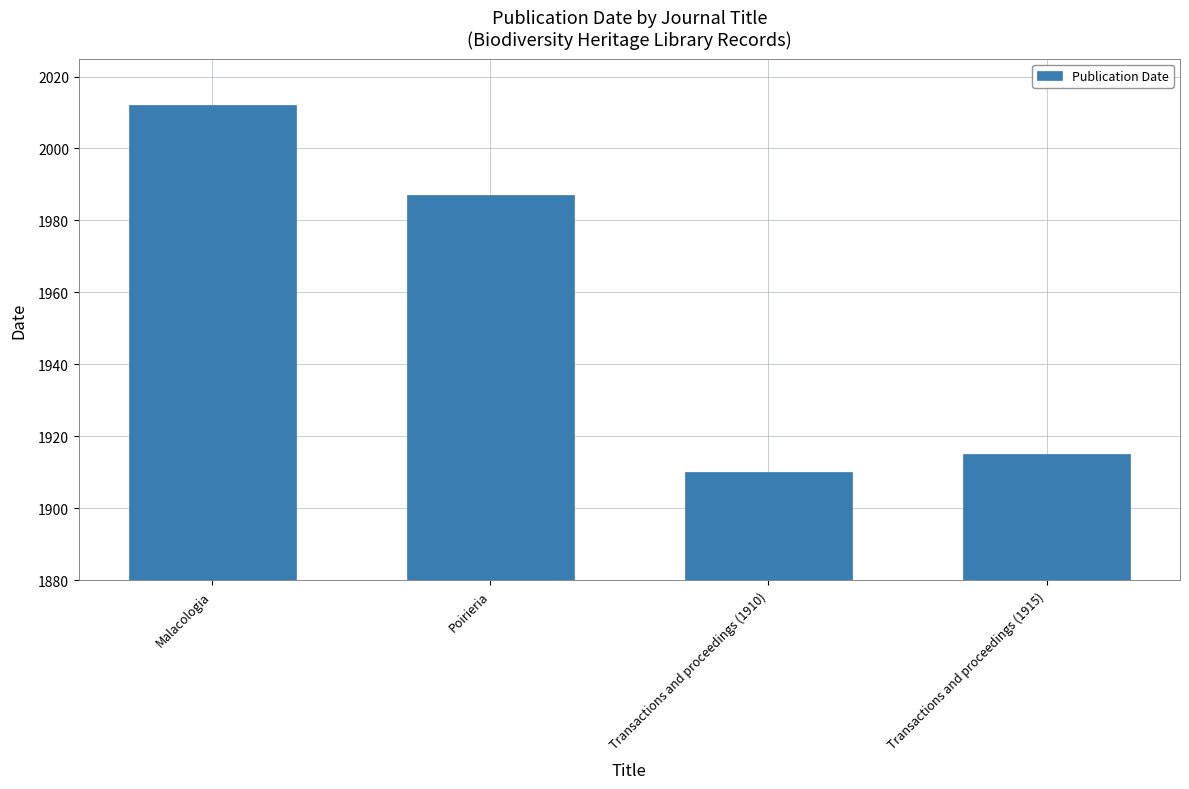

Does the chart contain stacked bars?

No